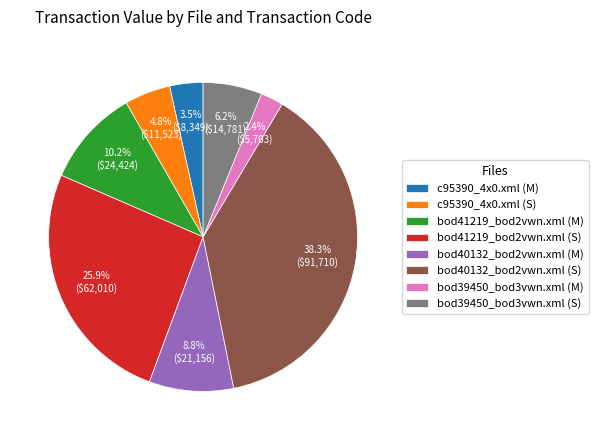

How many slices are in this pie chart?

8